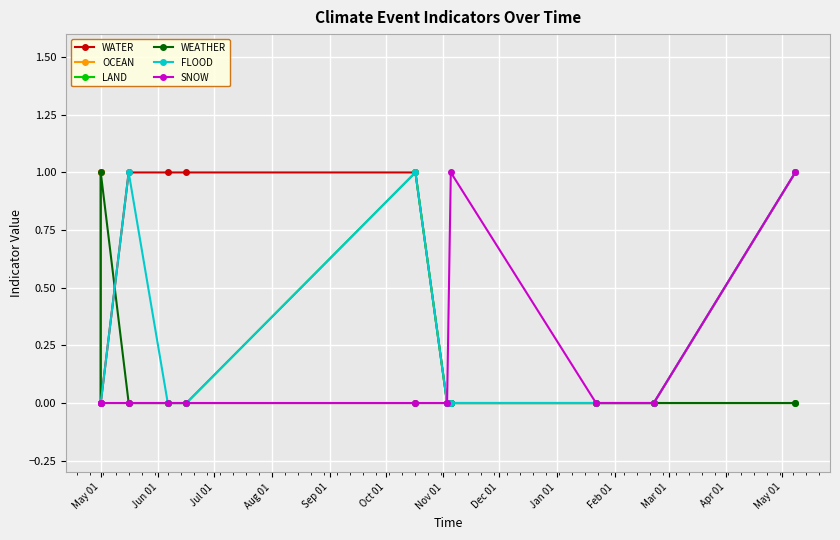

True or false: WEATHER has more than 2 points higher than both neighbors.

False